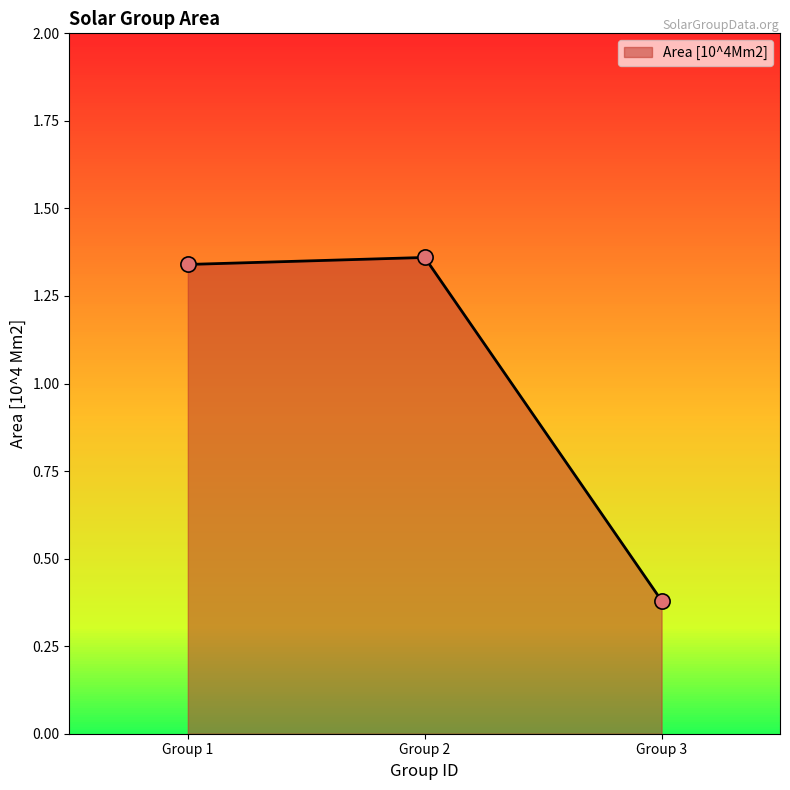

What is the ratio of the value at Group 2 to the value at Group 1?

1.0